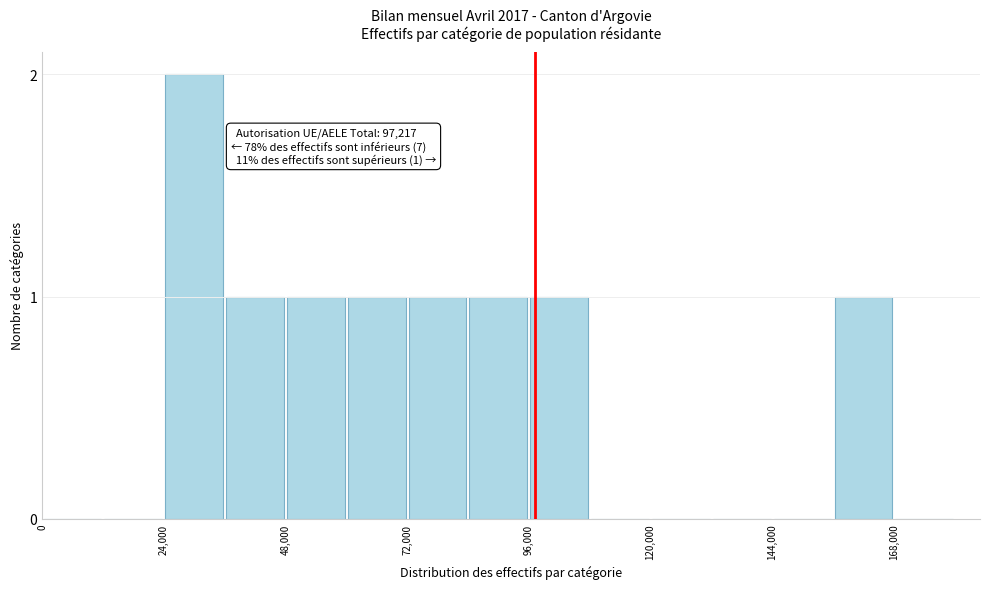

Read against the x-axis, roughly where is the centre of the tallest bar?

30000